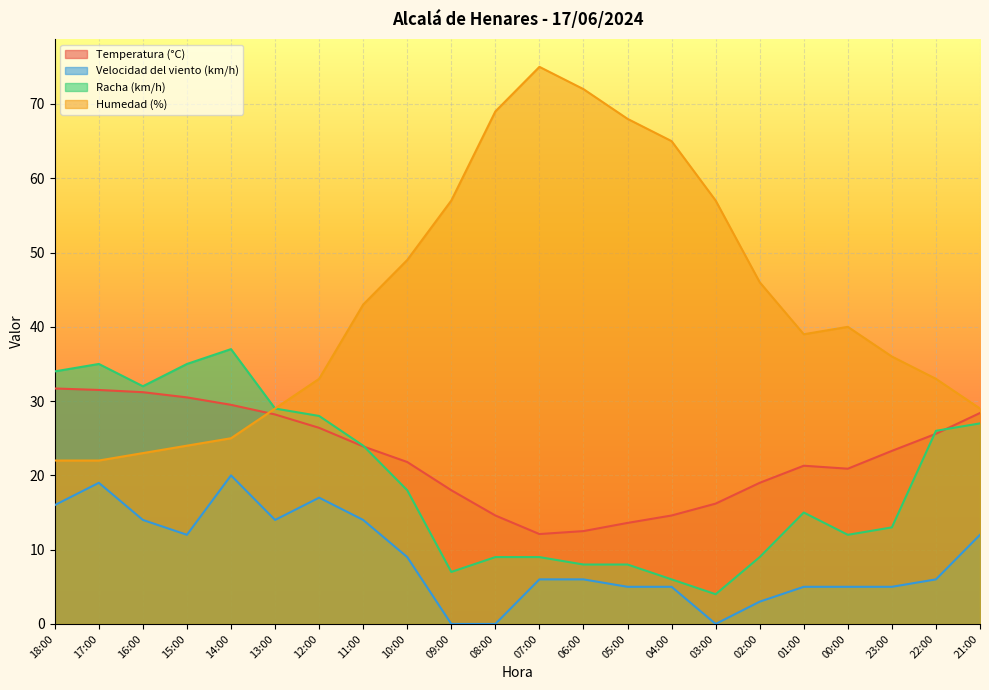

What is the average value of the Temperatura (°C) series?

22.5